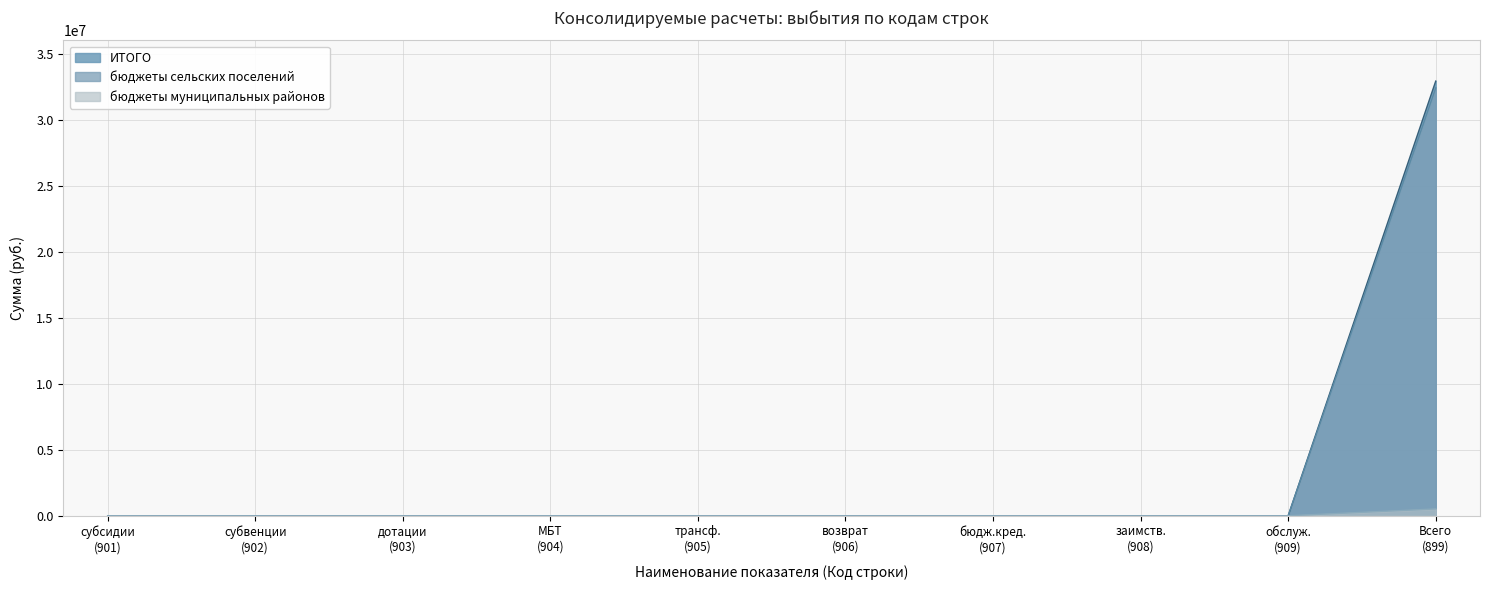

True or false: ИТОГО and бюджеты муниципальных районов intersect in this chart.

False